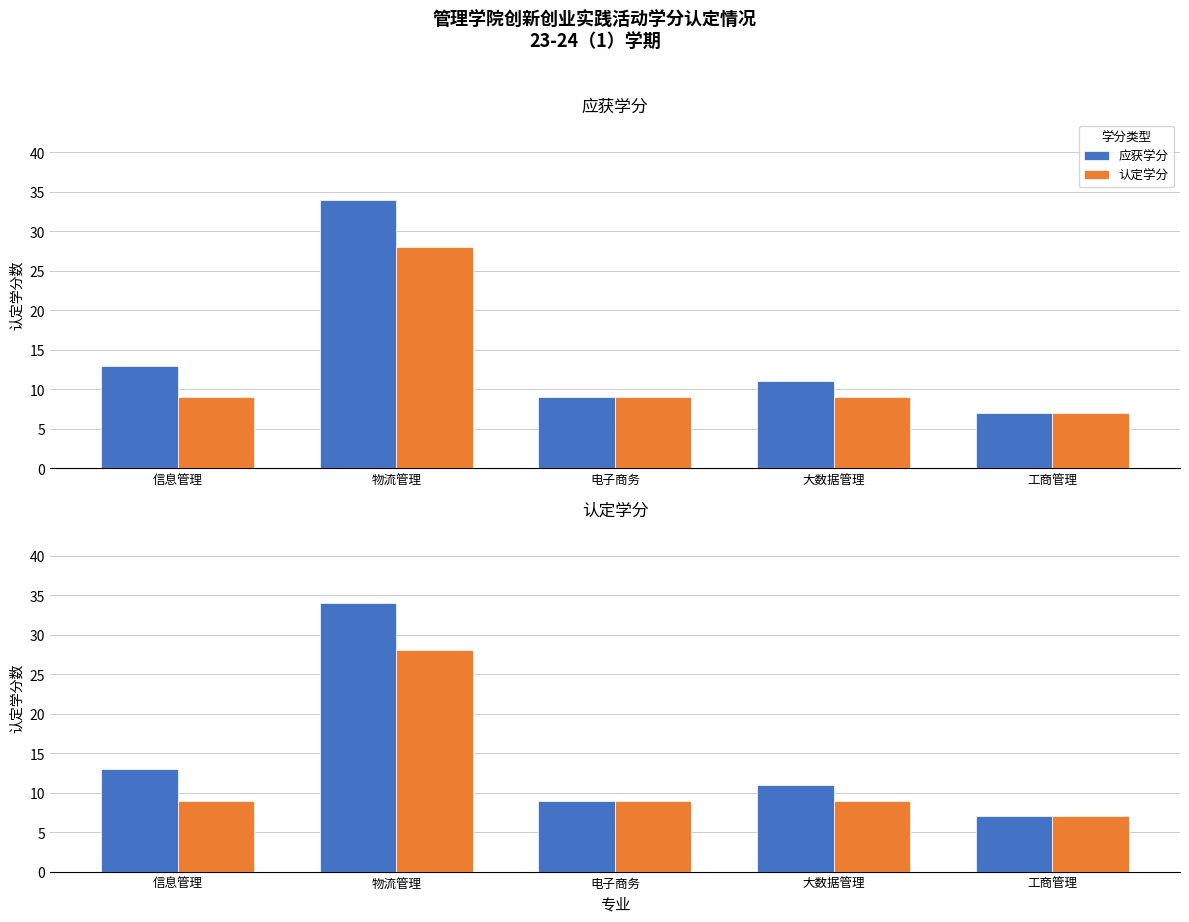

How many categories are shown in the chart?

5